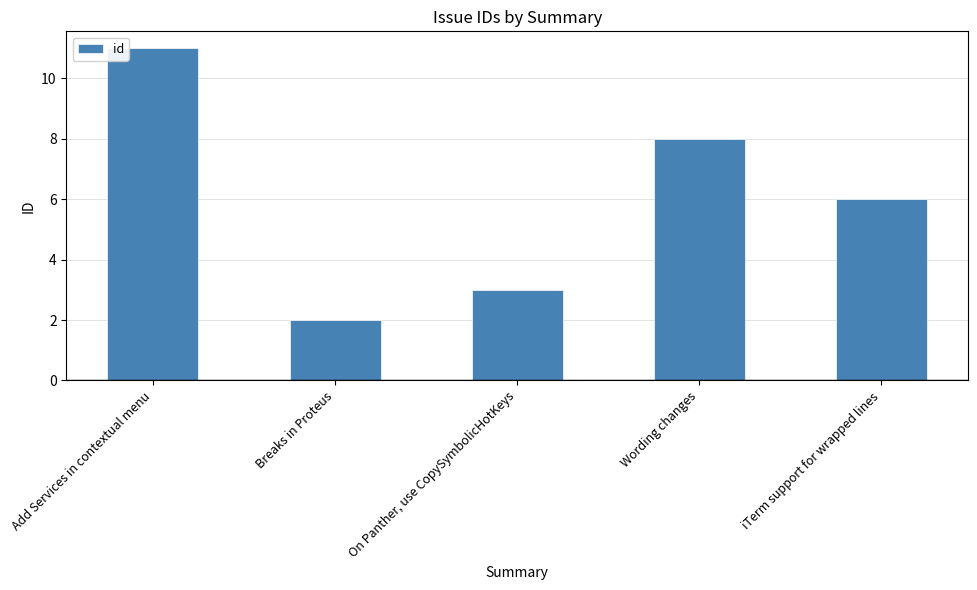

What is the minimum value shown in the chart?

2